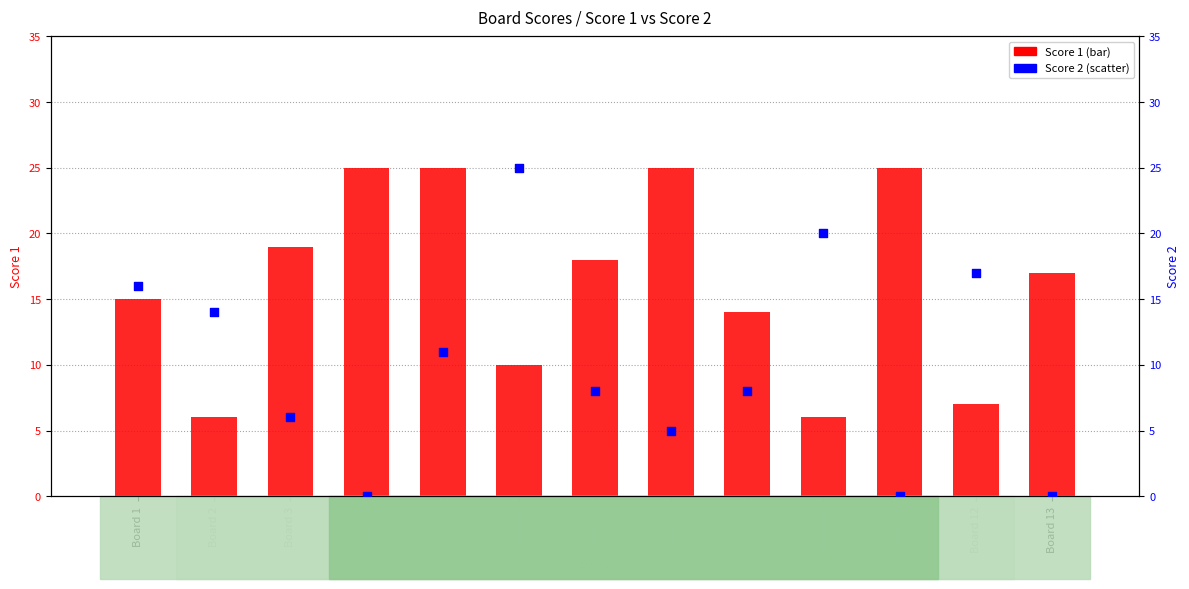

Is the value of Score 1 at Board 3 greater than the value of Score 2 at Board 2?

Yes